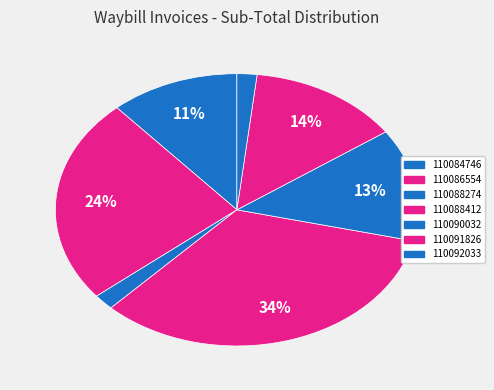

Which has a higher value, 110088274 or 110086554?

110086554